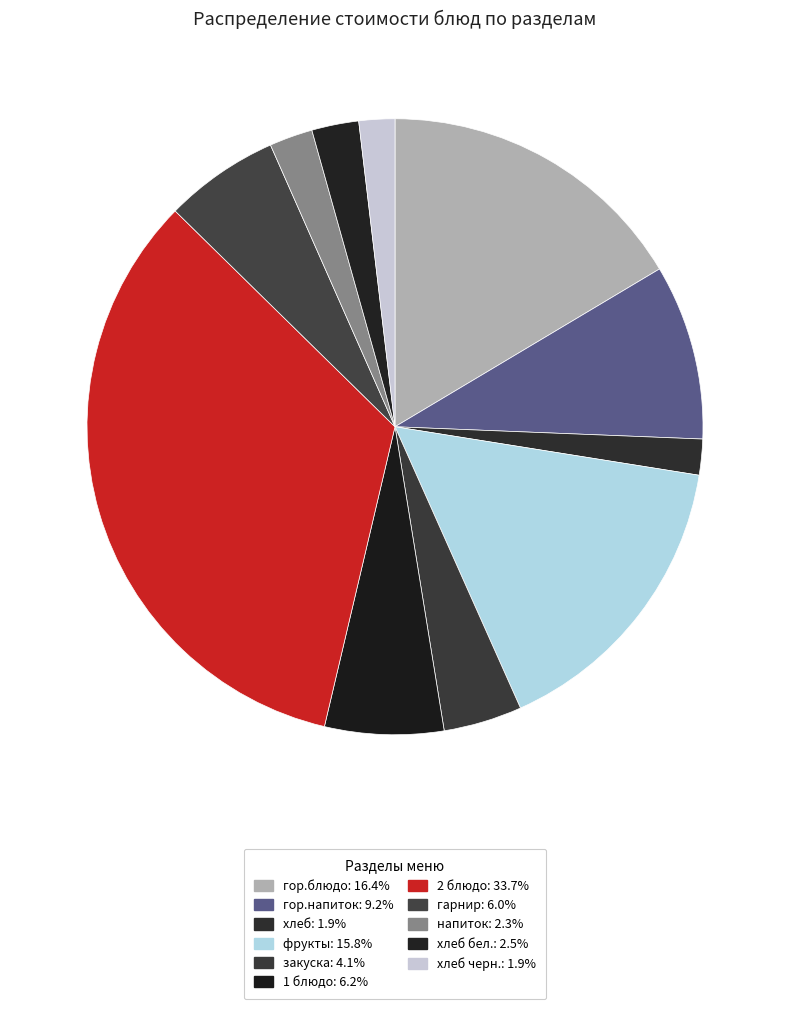

How many slices are in this pie chart?

11